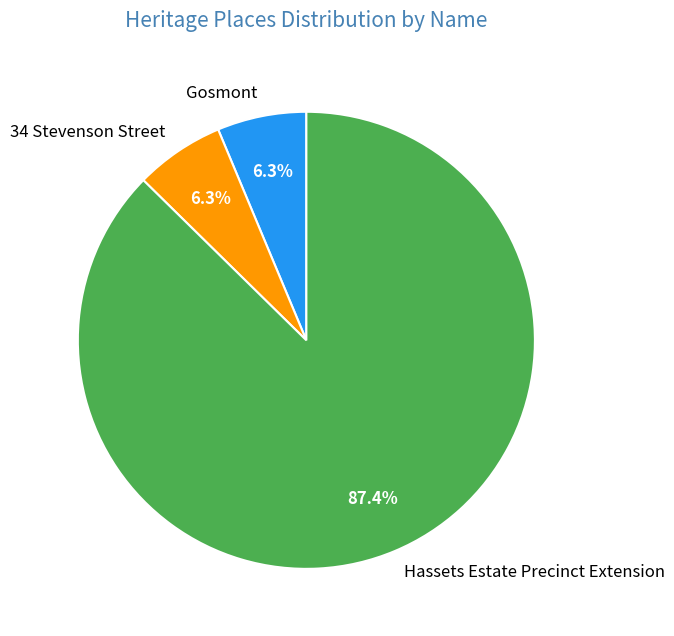

To the nearest percent, what is the difference between the Hassets Estate Precinct Extension and Gosmont slice percentages?

81%